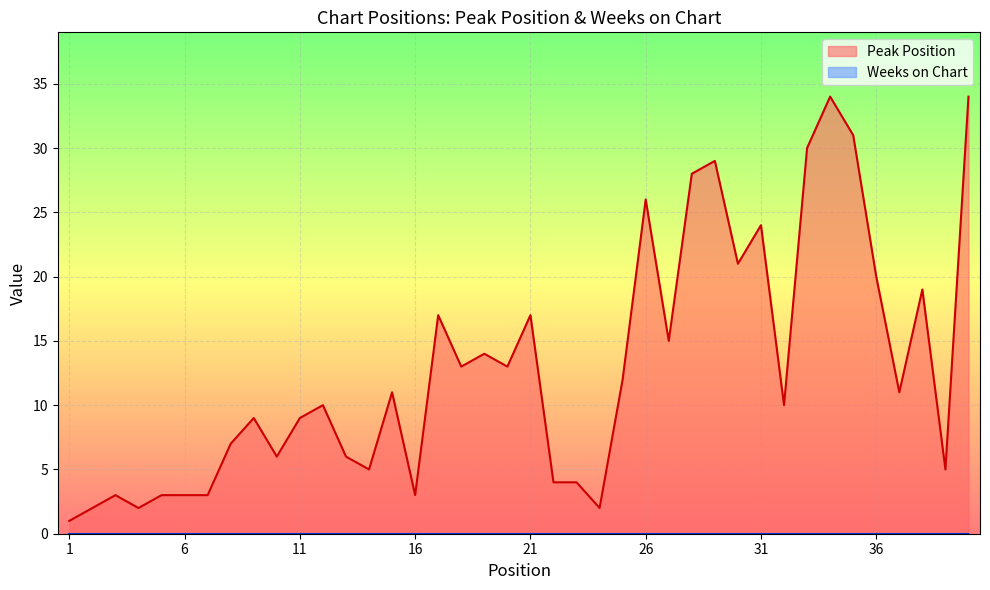

What is the sum of all values?

516